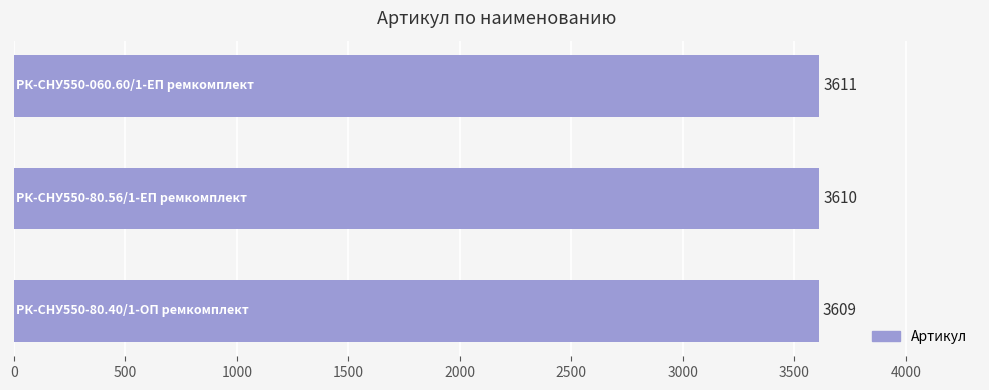

What is the sum of all values?

10830